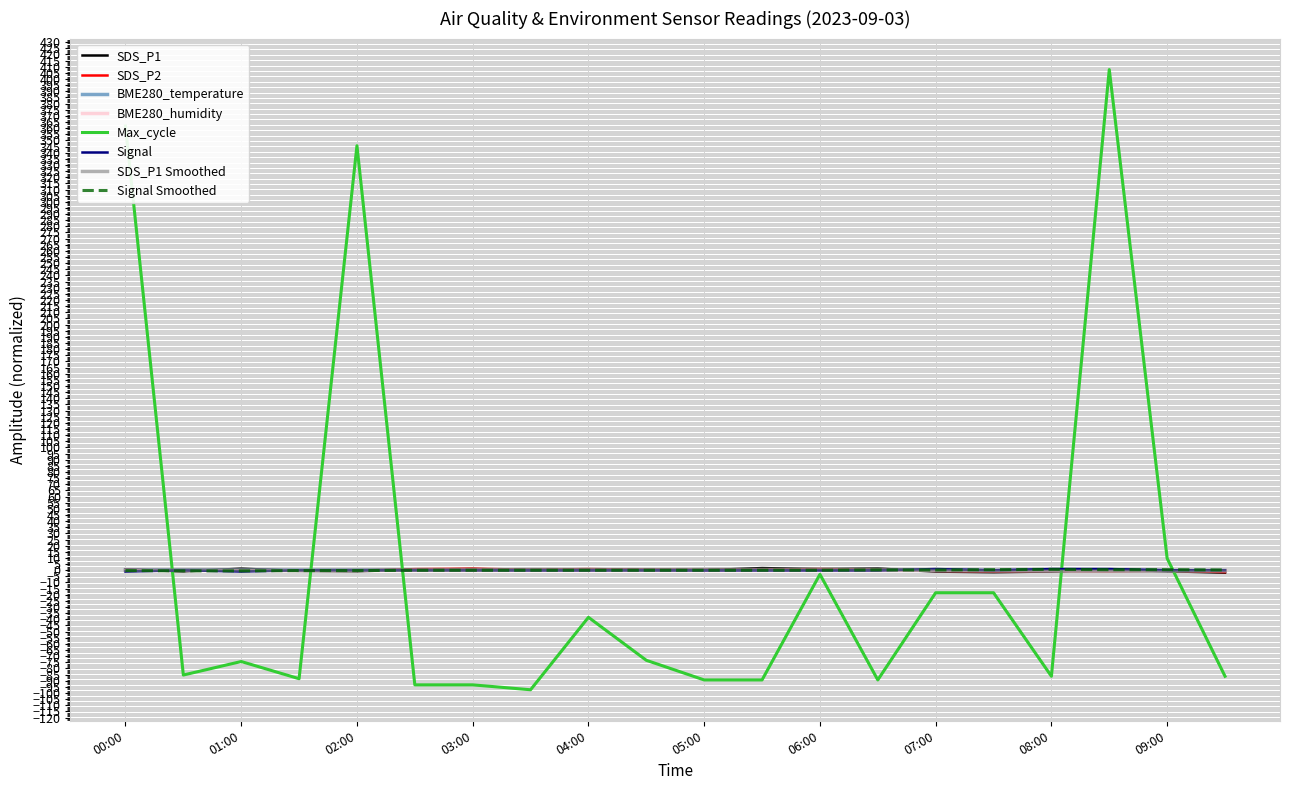

What is the maximum value shown in the chart?

407.7